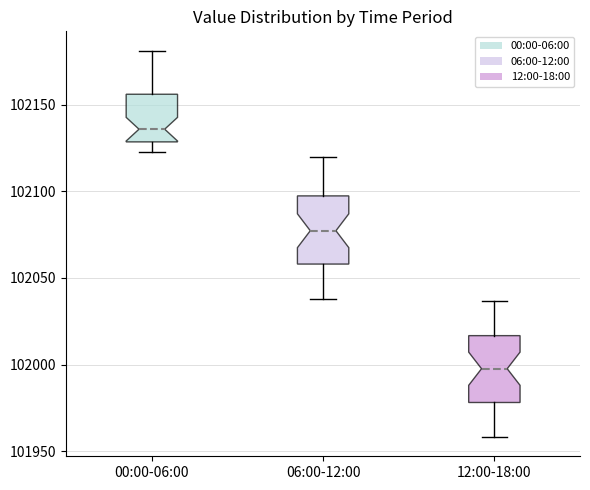

Reading left to right, transcribe this box plot: for each box, give where its median line is, the range the box spans, and where its two whiskers end, as read against the y-axis. The values are not printed on the chart, so give them approximately, as read against the axis.

00:00-06:00: median 102135, box 102130 to 102155, whiskers 102125 to 102180
06:00-12:00: median 102075, box 102060 to 102095, whiskers 102040 to 102120
12:00-18:00: median 102000, box 101980 to 102015, whiskers 101960 to 102035